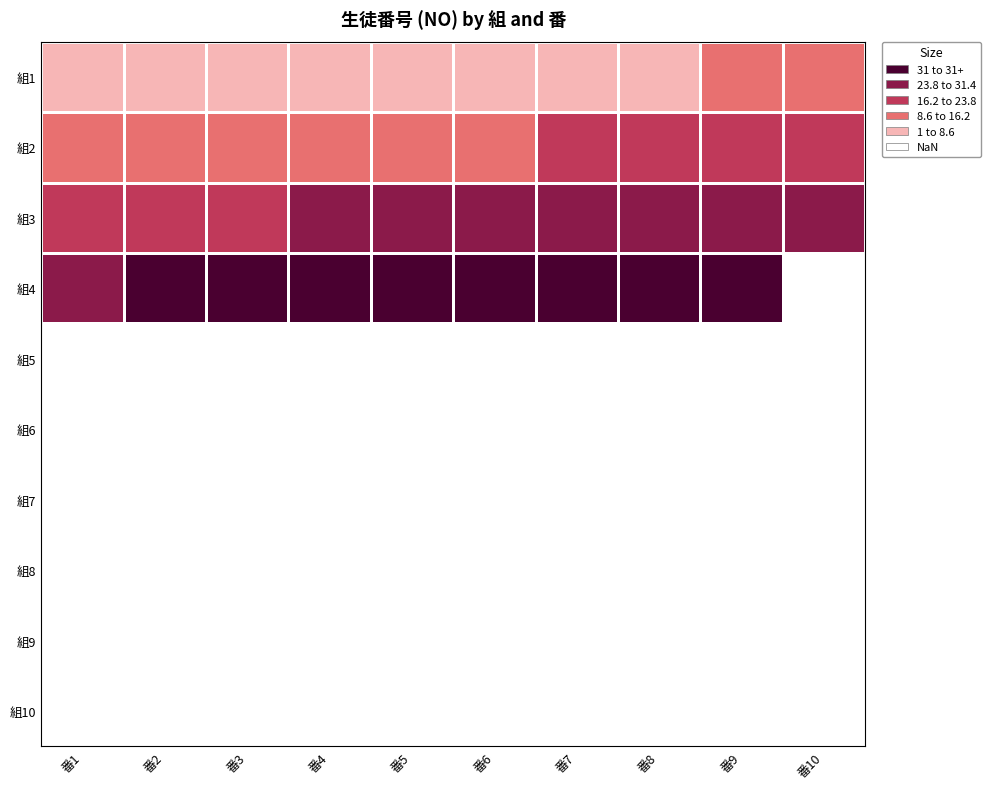

What is the difference between the highest and lowest values at 番10?

20.0